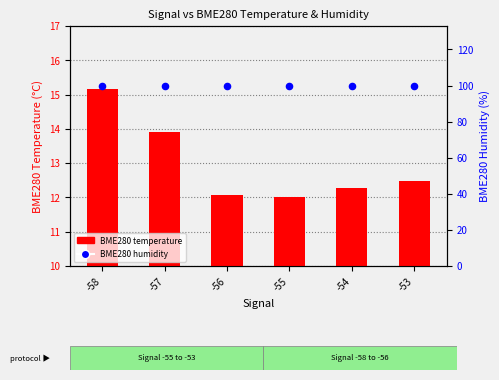

Is the value of BME280 humidity at -57 greater than the value of BME280 temperature at -57?

Yes